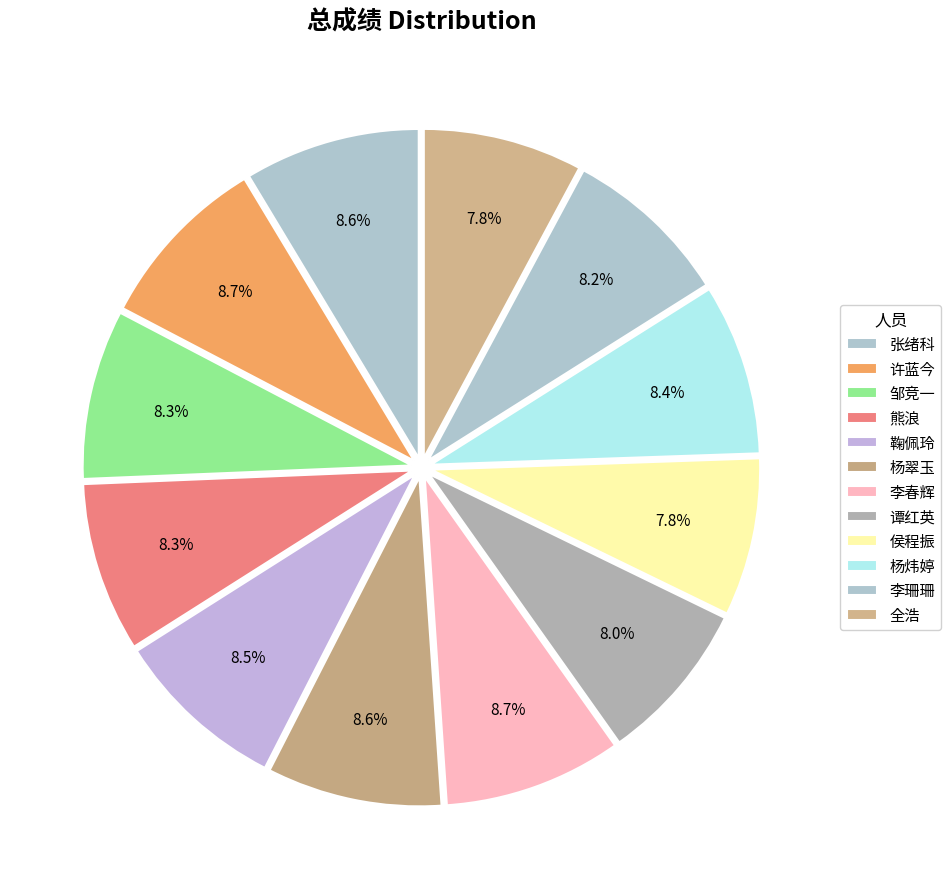

To the nearest percent, what percentage of the pie is 杨炜婷?

8%